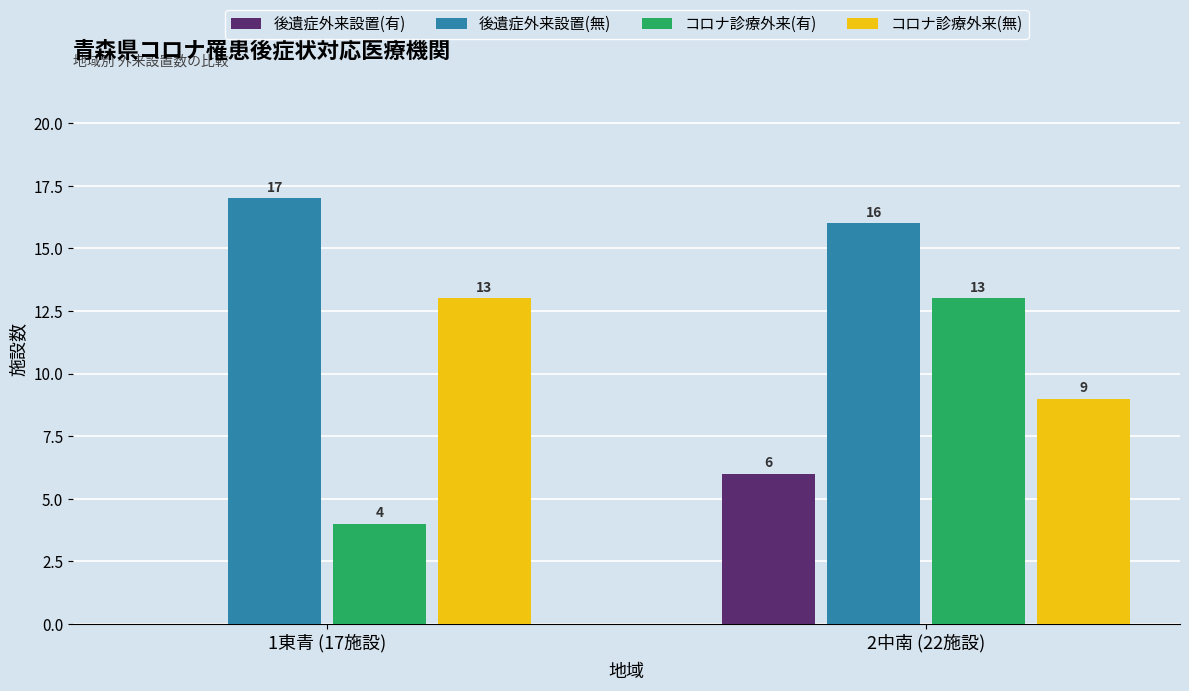

What is the highest value of the 後遺症外来設置(有) series?

6